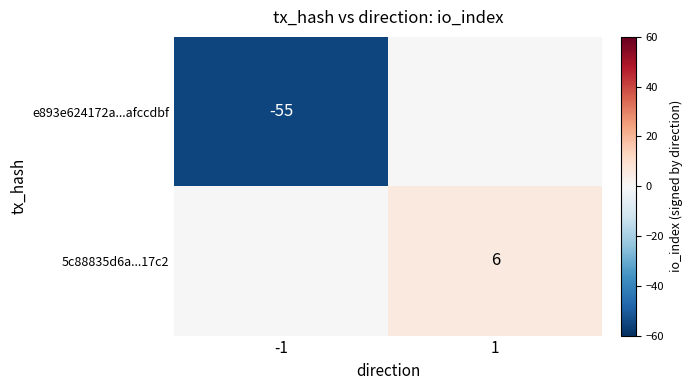

What is the smallest value displayed?

-55